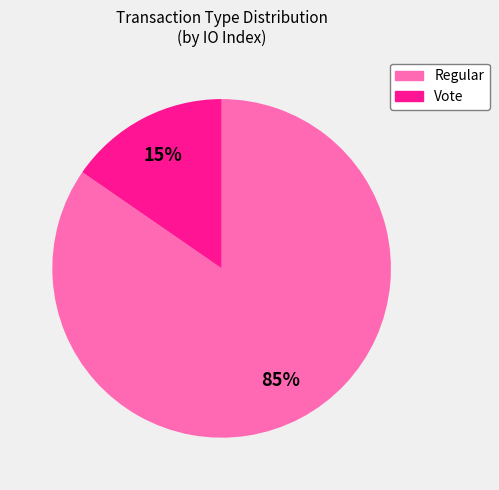

Which has a higher value, 85% or 15%?

85%